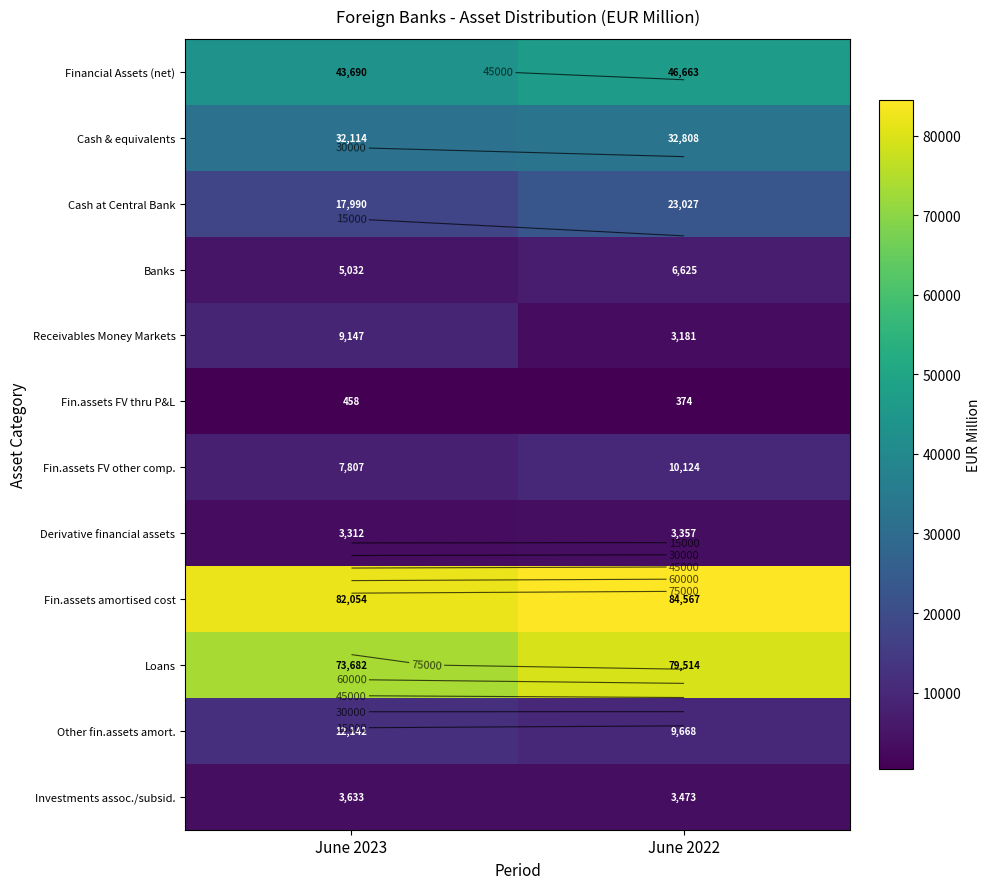

How many distinct data groups are displayed?

12